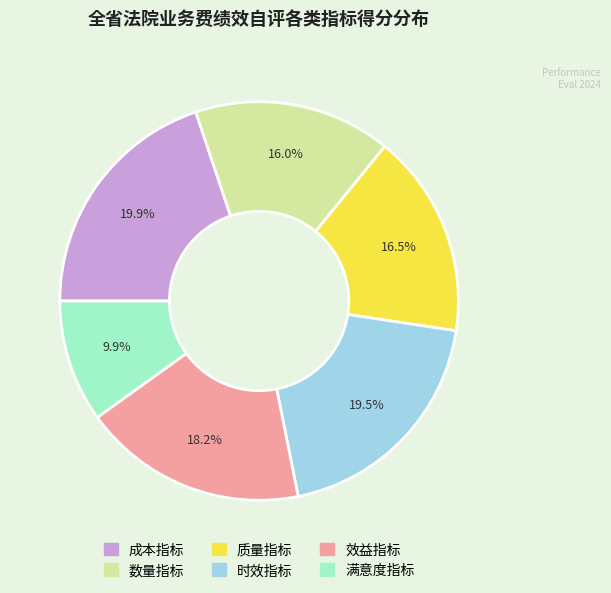

What is the ratio of the value at 数量指标 to the value at 时效指标?

0.8